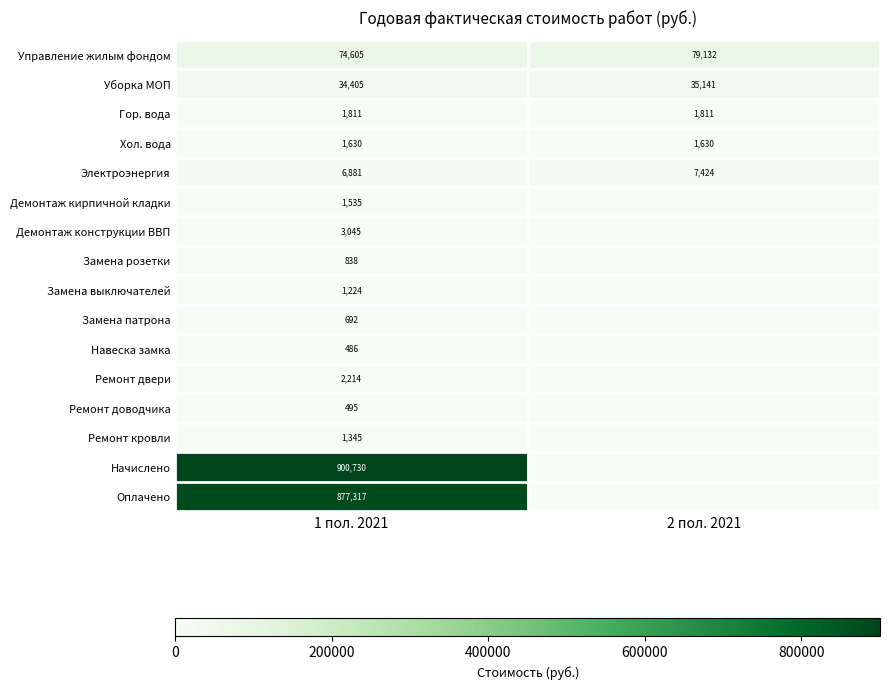

True or false: Хол. вода has a value of 1630 at 1 пол. 2021.

True